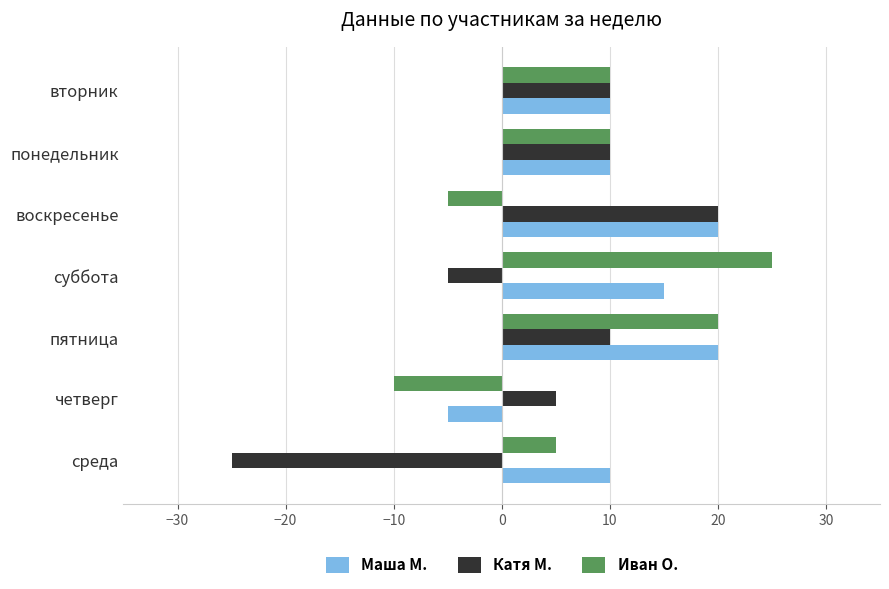

The value of Иван О. at среда is 5. True or false?

True